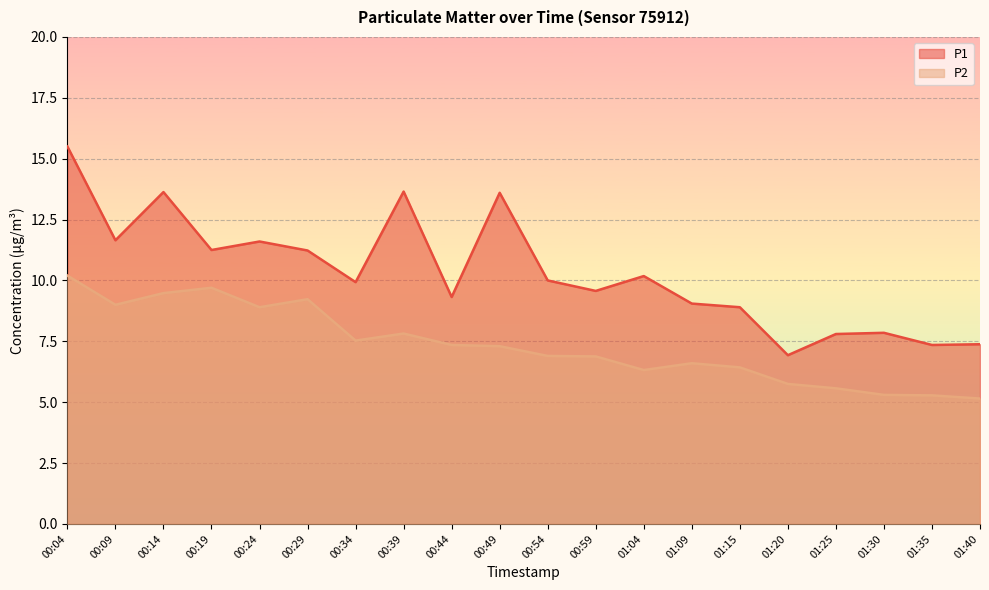

How many lines are shown in the chart?

2